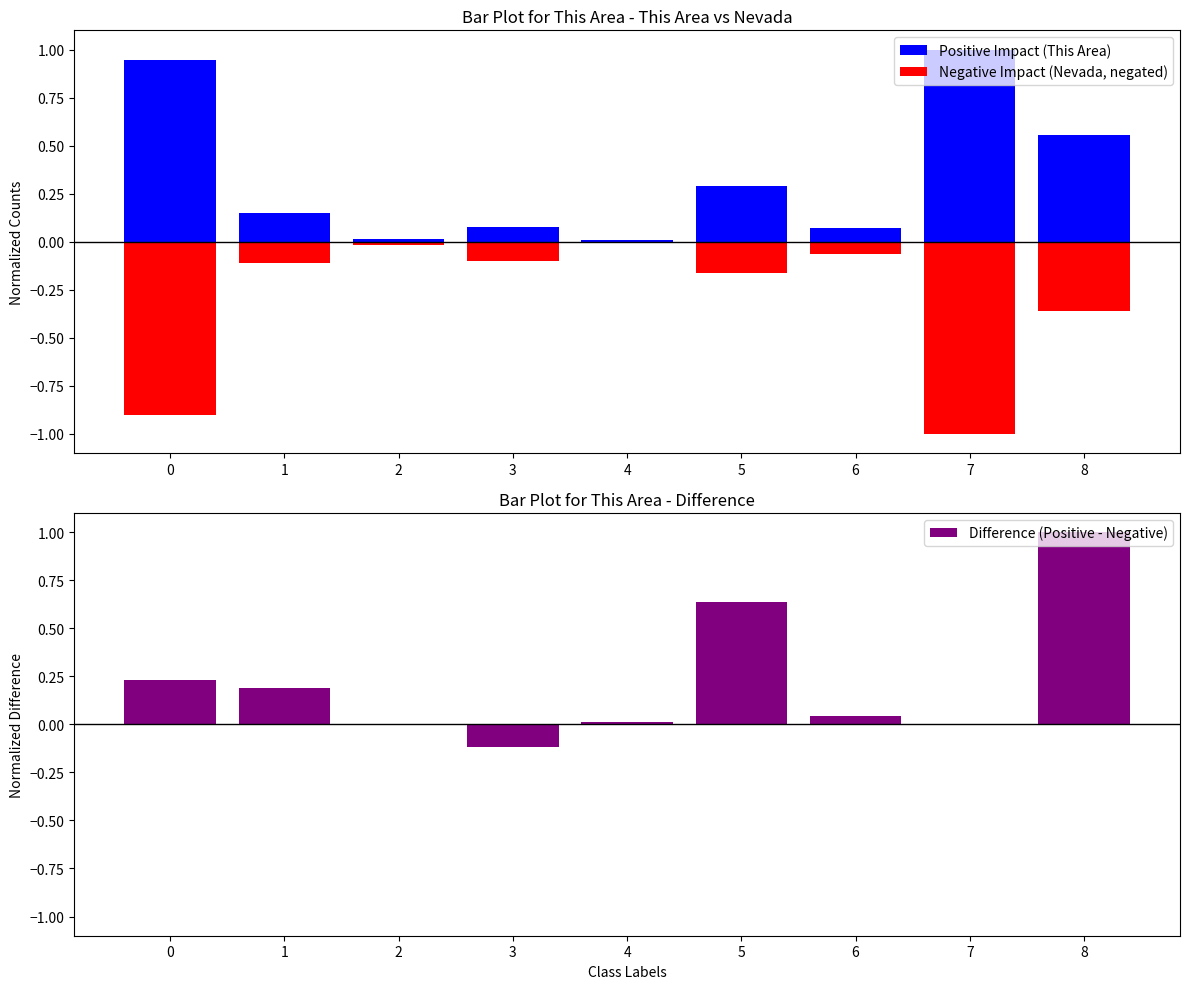

Rank the series by their maximum value, from lowest to highest.

Negative Impact (Nevada, negated), Positive Impact (This Area), Difference (Positive - Negative)